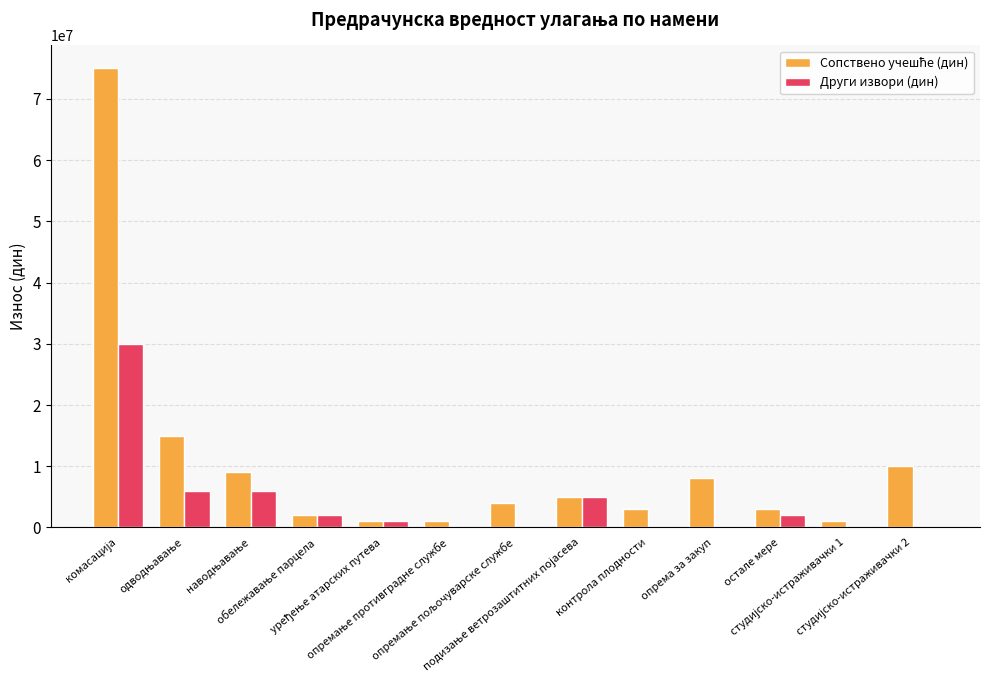

What is the sum of all Други извори (дин) values?

52000000